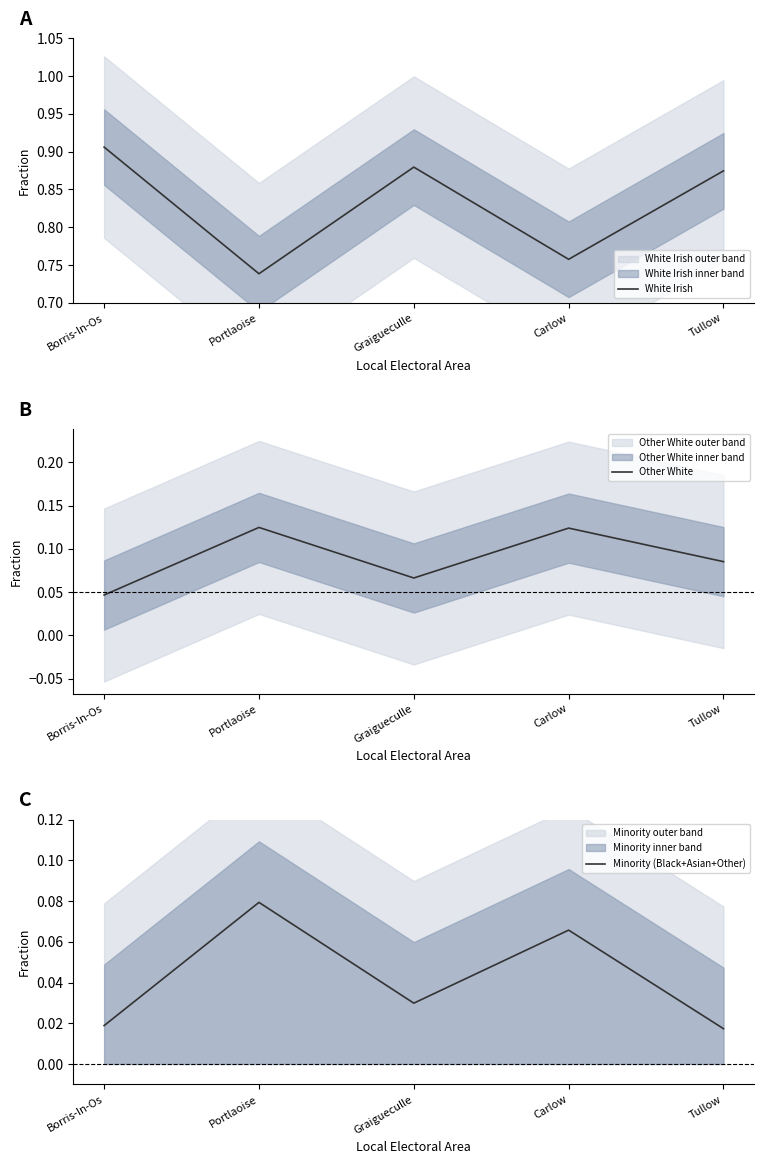

True or false: White Irish has more than 0 points higher than both neighbors.

True